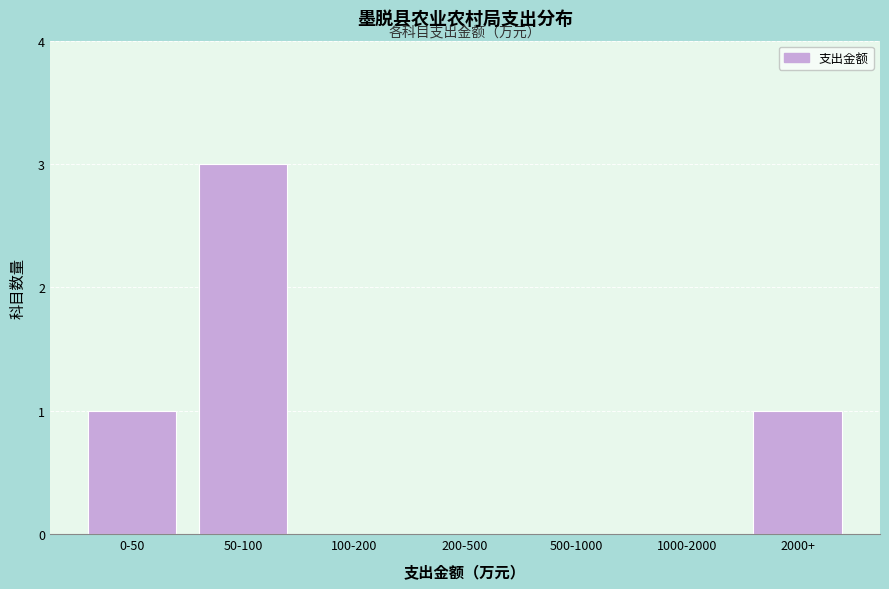

Reading left to right, what are all the values shown in this chart?

0-50=1	50-100=3	100-200=0	200-500=0	500-1000=0	1000-2000=0	2000+=1